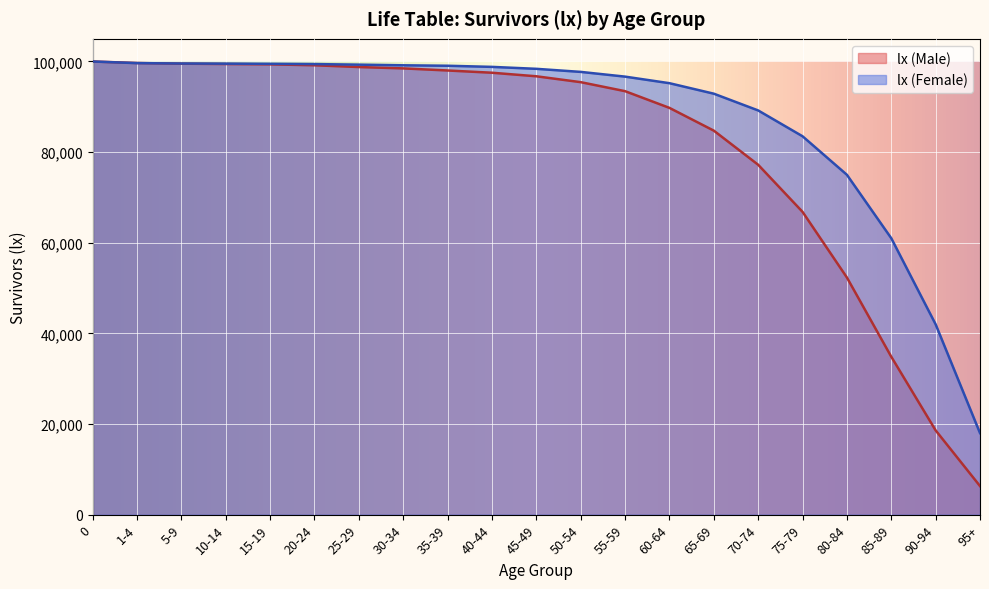

Does the chart display data point markers on the line(s)?

No